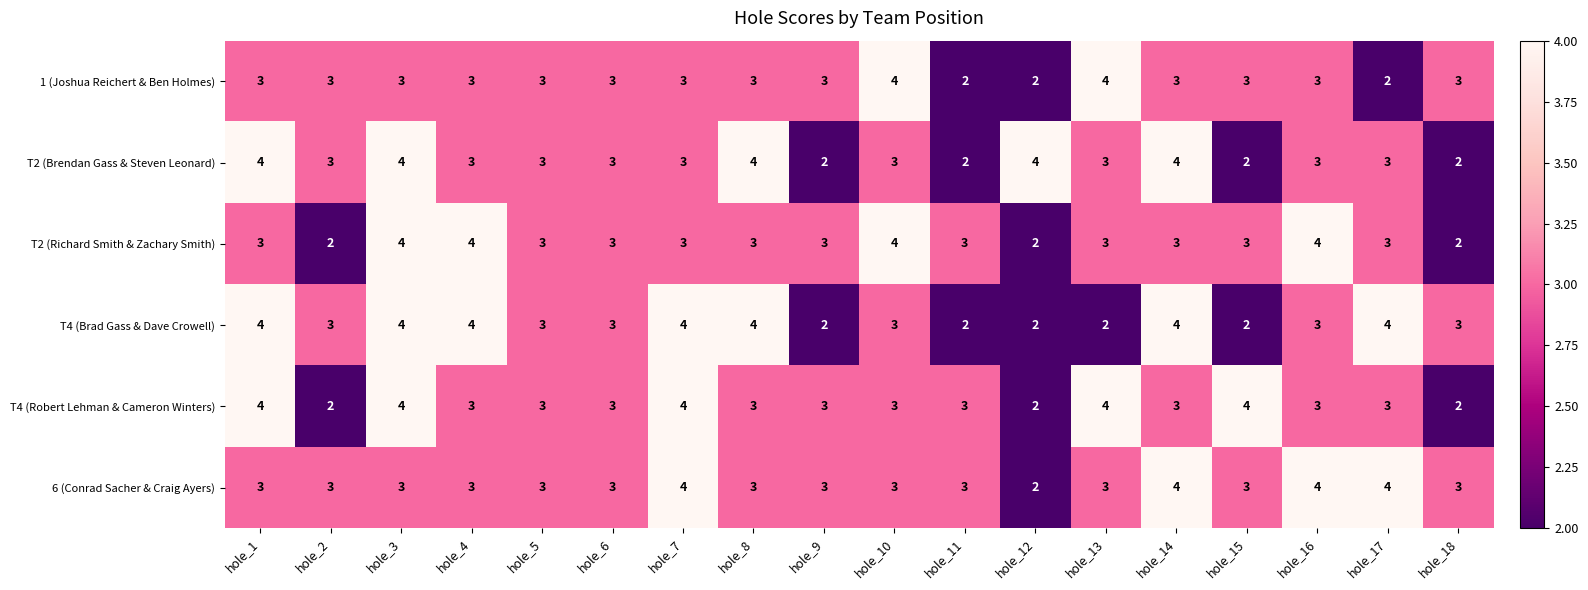

At which category is the sum across all series the highest?

hole_3